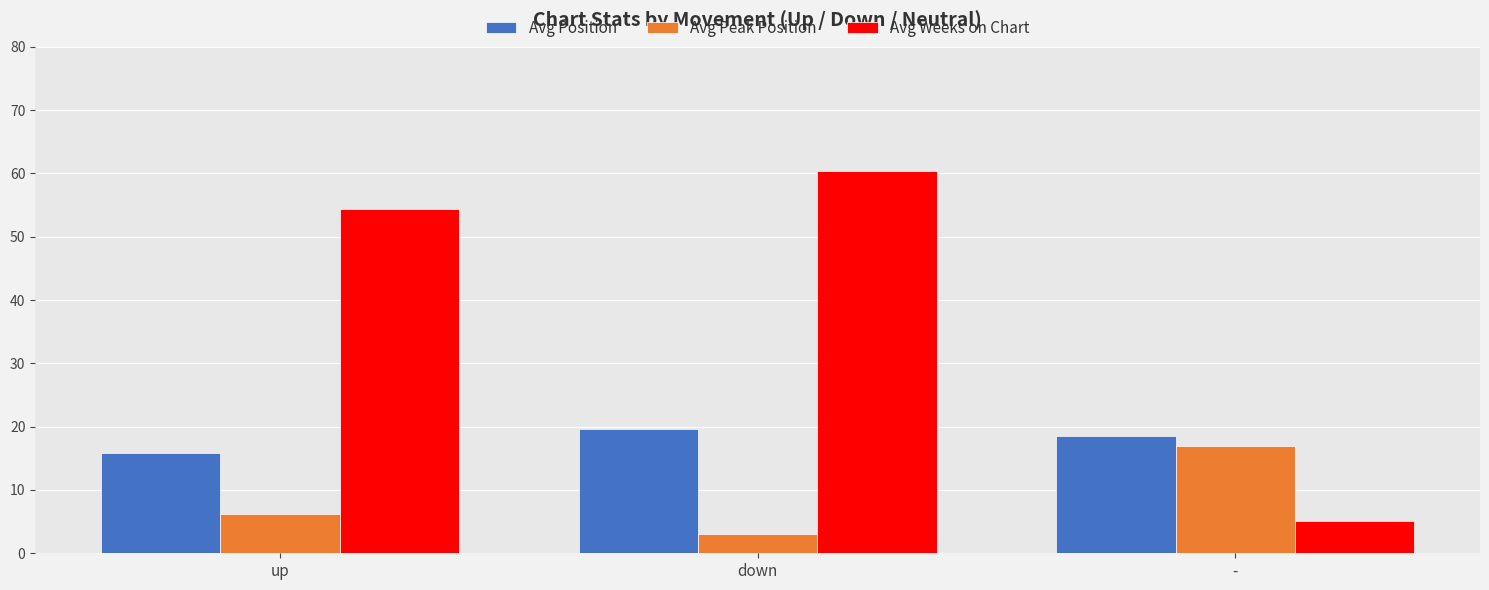

What is the spread (max minus min) of values at -?

13.3